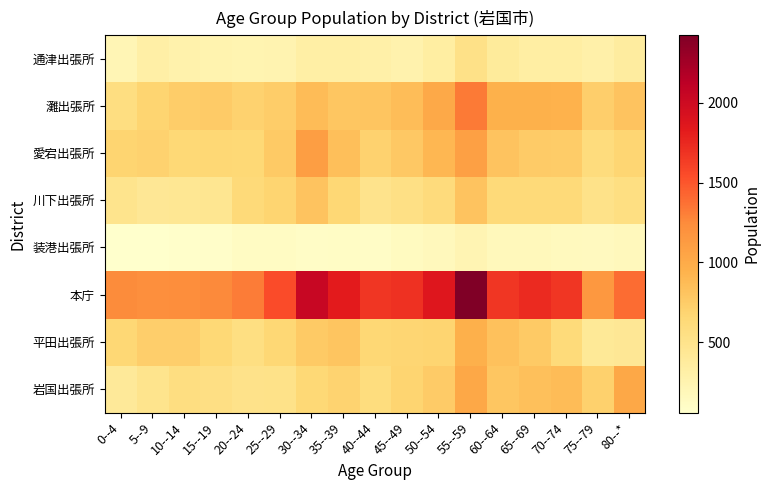

At how many categories does at least one series exceed 389?

17